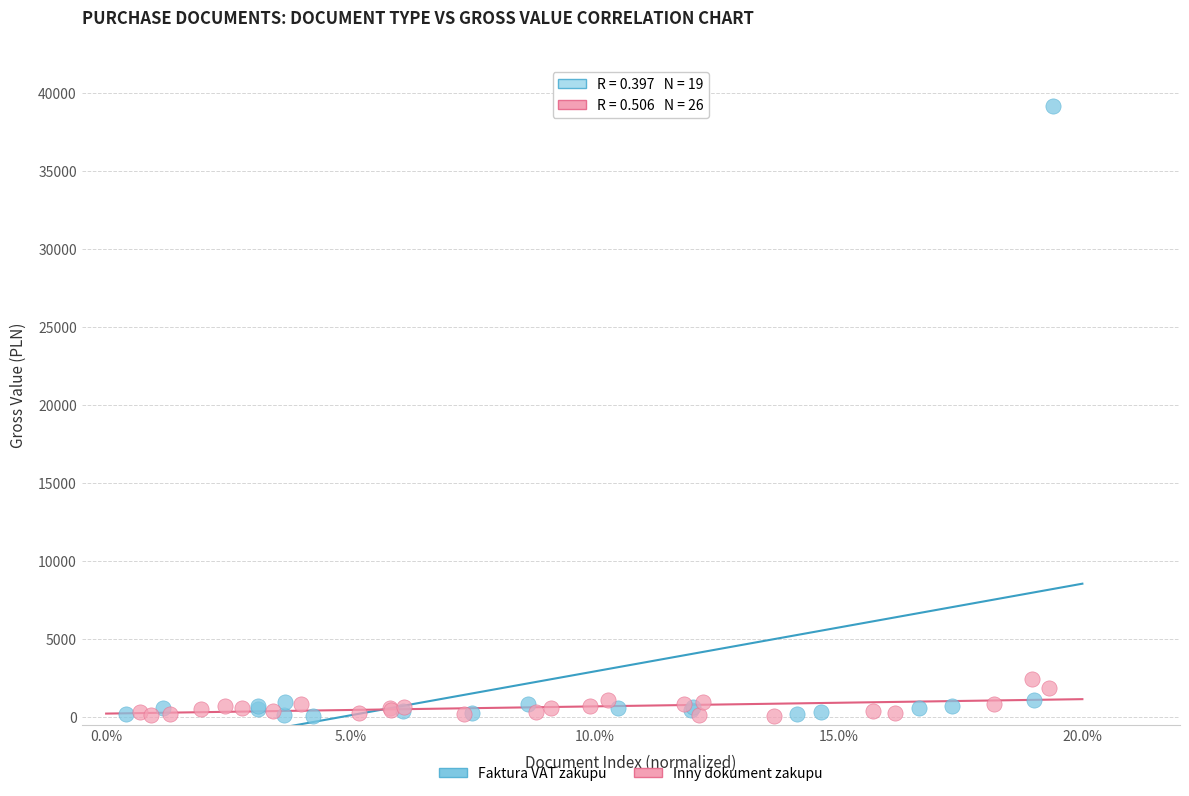

Which series has the largest Y range (max minus min)?

Faktura VAT zakupu